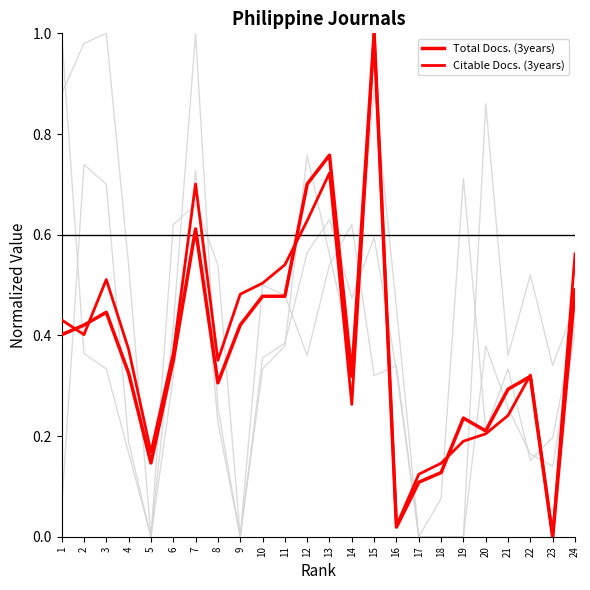

Reading left to right, extract all data points from this chart.

Total Docs. (2015): 1.0	0.4	0.3	0.2	0.0	0.3	0.7	0.2	0.0	0.3	0.4	0.8	0.6	0.4	0.9	0.5	0.0	0.1	0.7	0.2	0.3	0.2	0.2	0.4
Total Refs.: 0.1	0.7	0.7	0.2	0.0	0.4	1.0	0.3	0.0	0.4	0.4	0.6	0.6	0.5	0.6	0.3	0.0	0.0	0.0	0.4	0.3	0.2	0.1	0.4
Ref. / Doc.: 0.9	1.0	1.0	0.5	0.0	0.6	0.7	0.5	0.0	0.5	0.5	0.4	0.5	0.6	0.3	0.3	0.0	0.0	0.0	0.9	0.4	0.5	0.3	0.5
Total Docs. (3years): 0.4	0.4	0.4	0.3	0.1	0.4	0.6	0.3	0.4	0.5	0.5	0.7	0.8	0.3	1.0	0.0	0.1	0.1	0.2	0.2	0.3	0.3	0.0	0.5
Citable Docs. (3years): 0.4	0.4	0.5	0.4	0.2	0.4	0.7	0.4	0.5	0.5	0.5	0.6	0.7	0.3	1.0	0.0	0.1	0.1	0.2	0.2	0.2	0.3	0.0	0.6